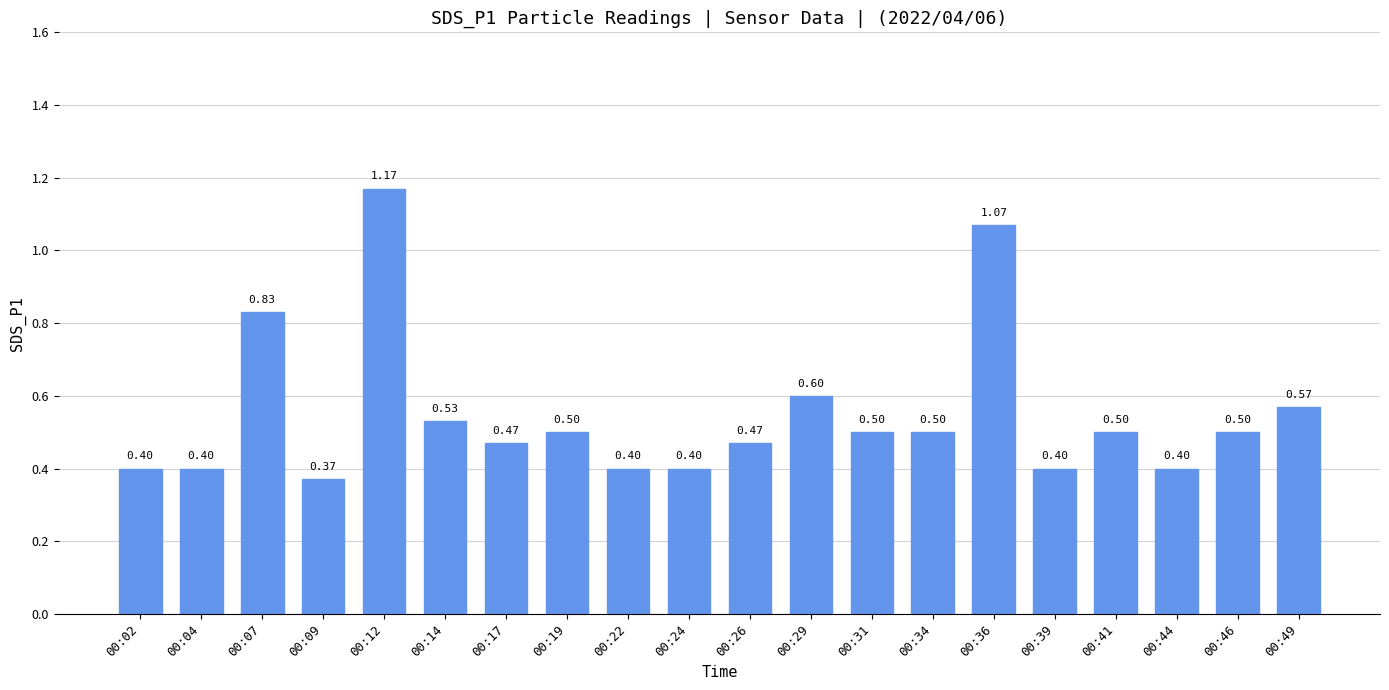

What is the average value?

0.5